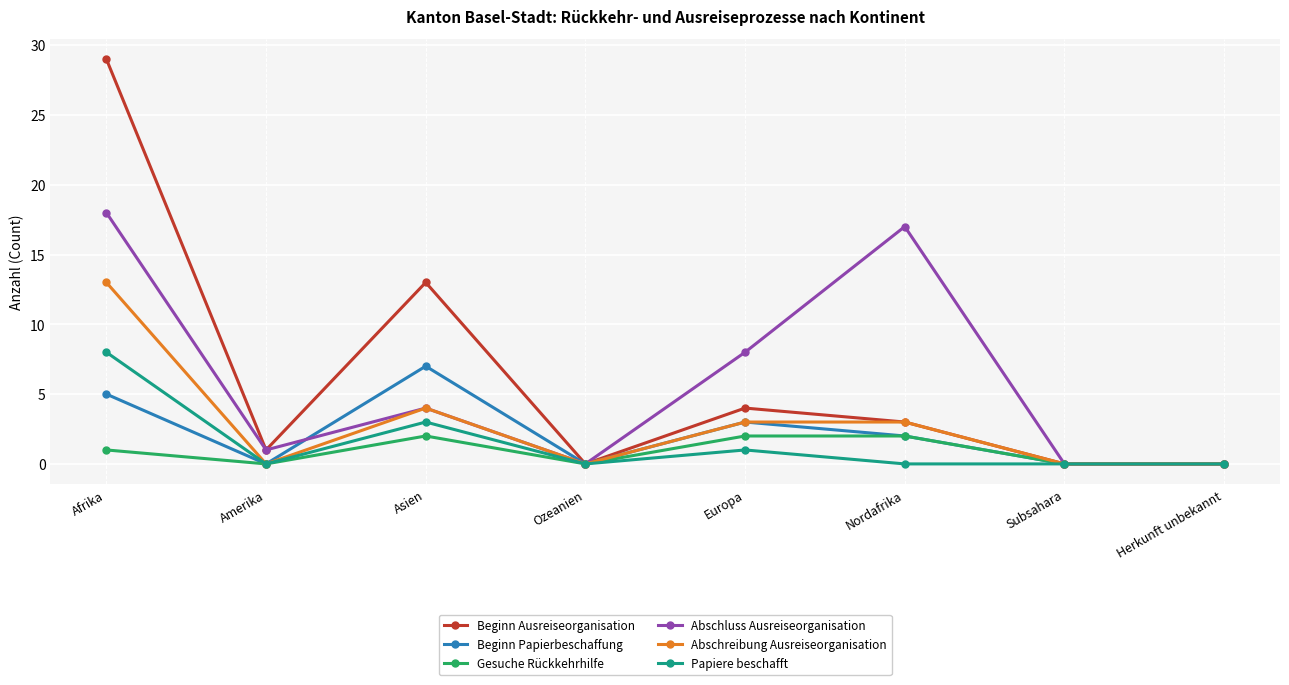

At which category is the sum across all series the highest?

Afrika